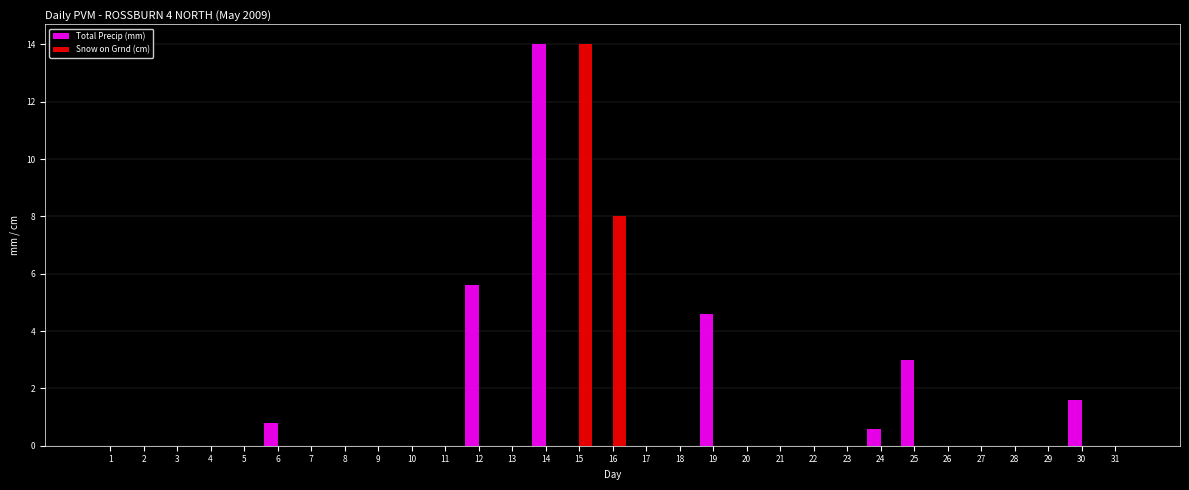

The value of Total Precip (mm) at 16 is -8.0. True or false?

False